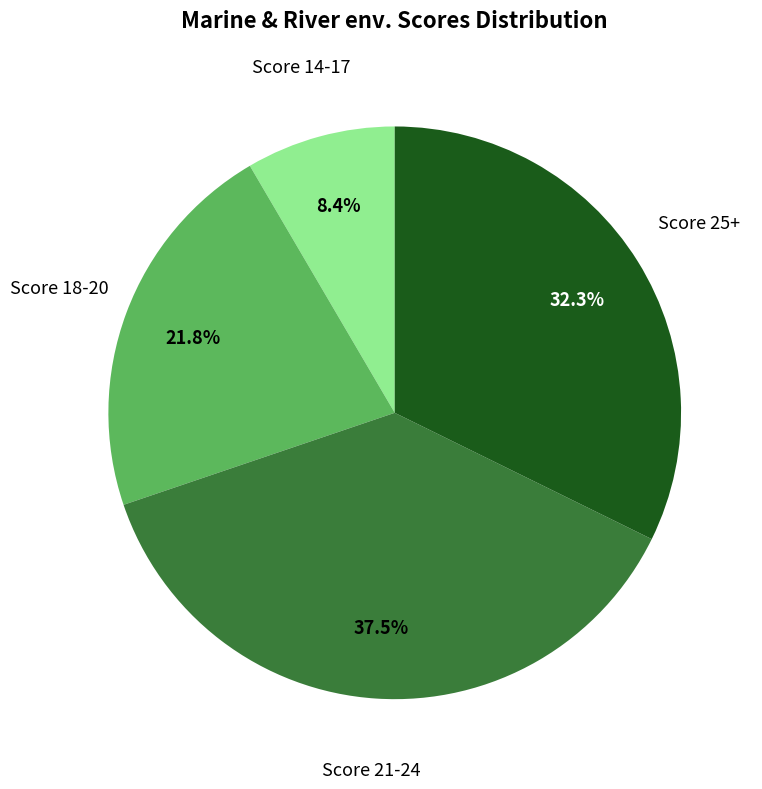

Does any single category account for the majority?

No